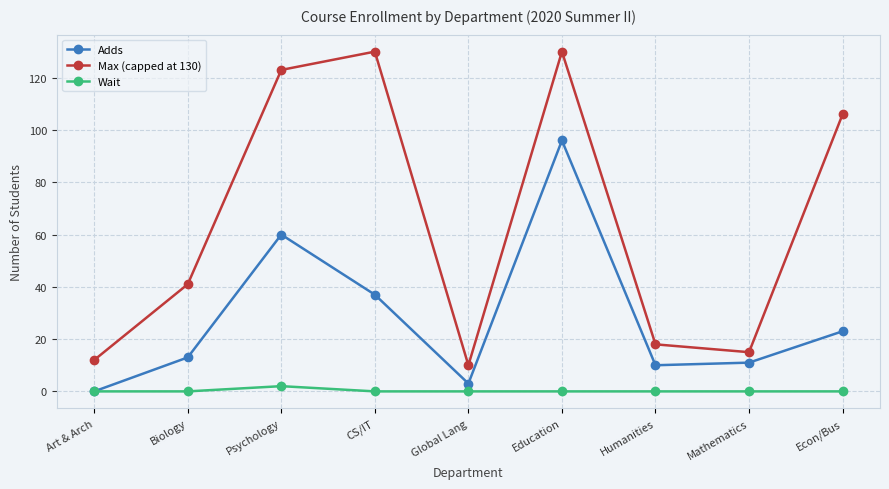

What is the label of the 8th point from the left?

Mathematics